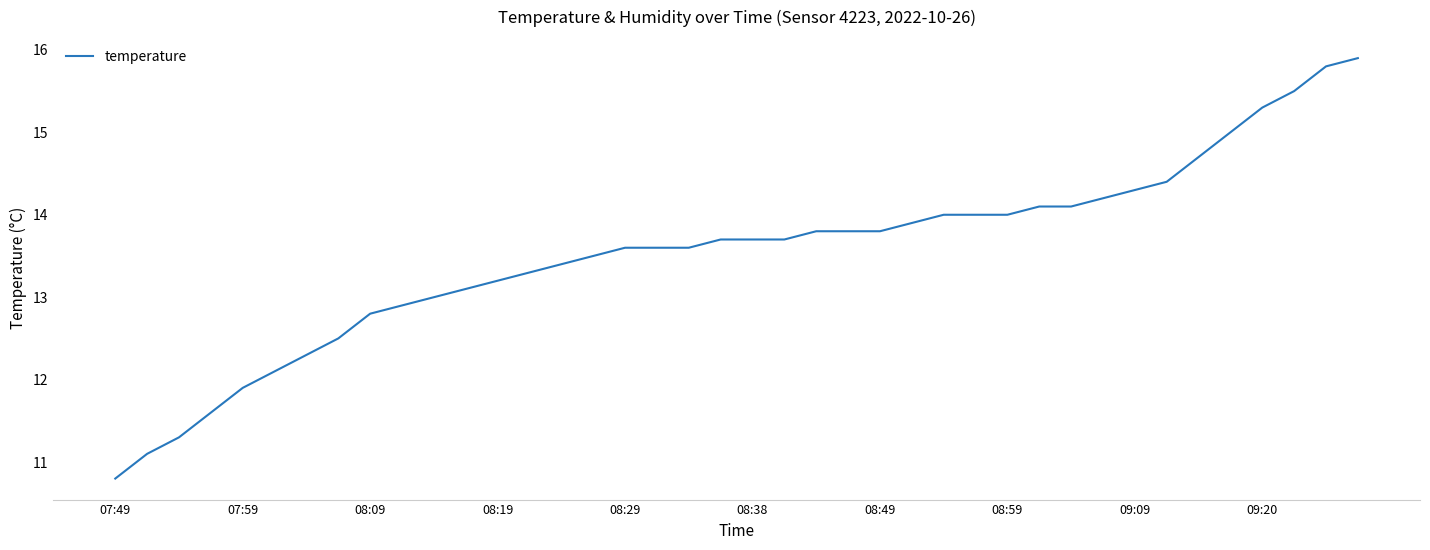

What is the smallest value displayed?

10.8